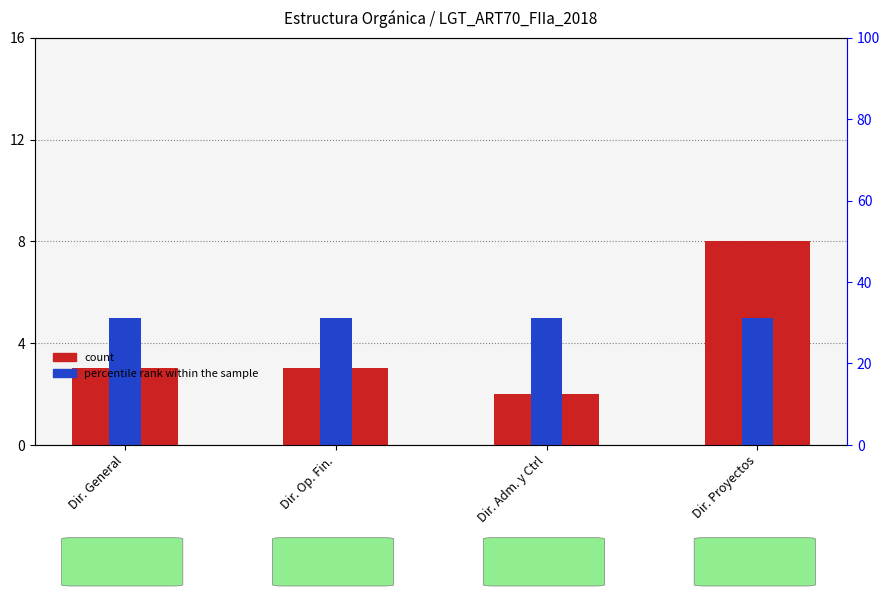

Which category has the highest value in the percentile rank within the sample series?

Dir. General